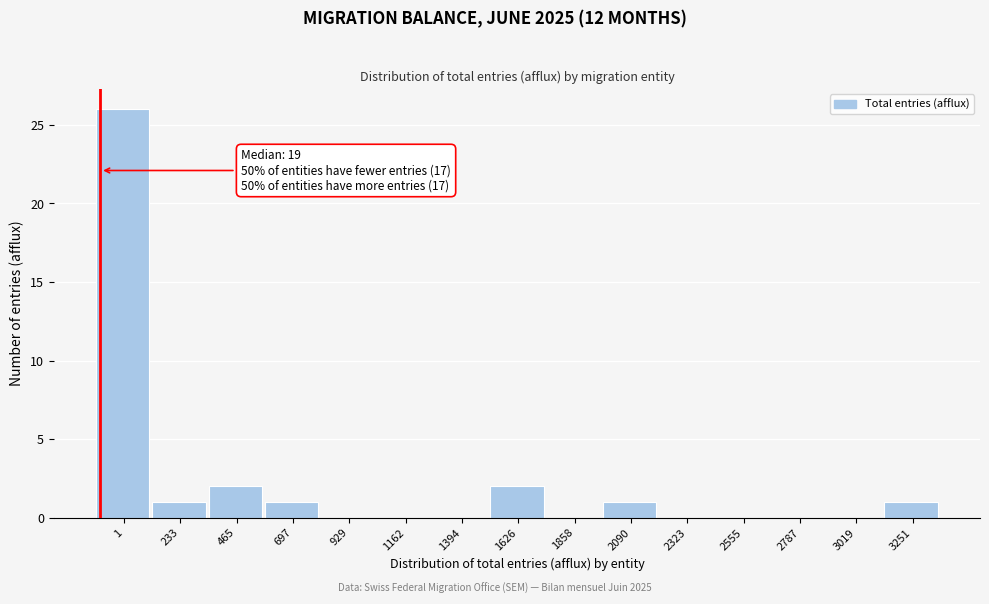

Reading left to right, what are all the values shown in this chart?

1=26	233=1	465=2	697=1	929=0	1162=0	1394=0	1626=2	1858=0	2090=1	2323=0	2555=0	2787=0	3019=0	3251=1